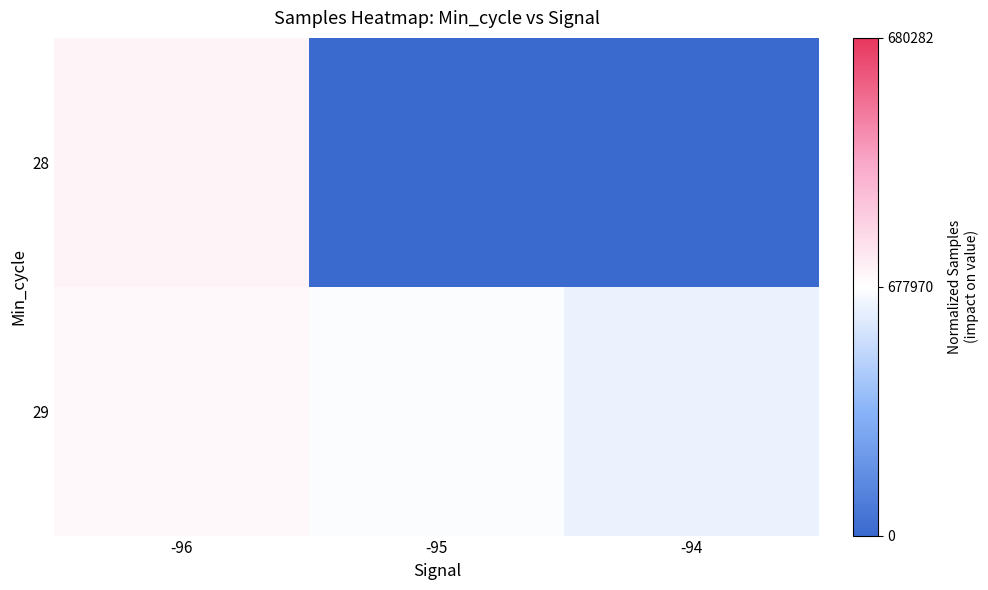

Which label corresponds to the largest value in the chart?

-96